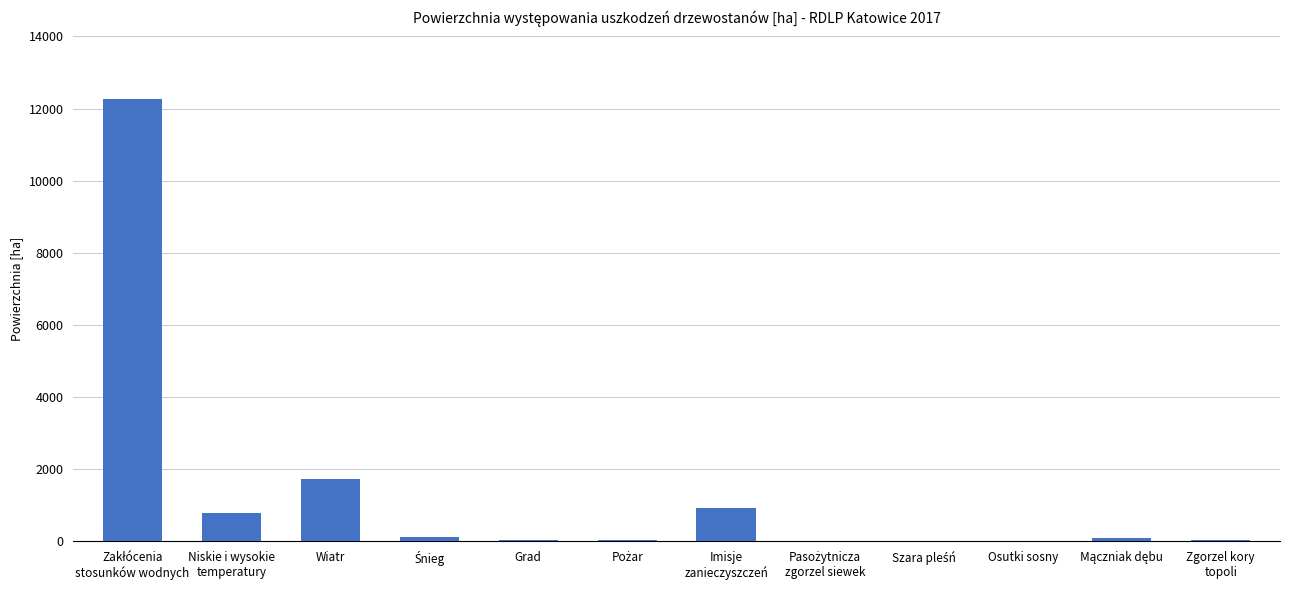

Where is the data nearest to the value 6131?

Wiatr